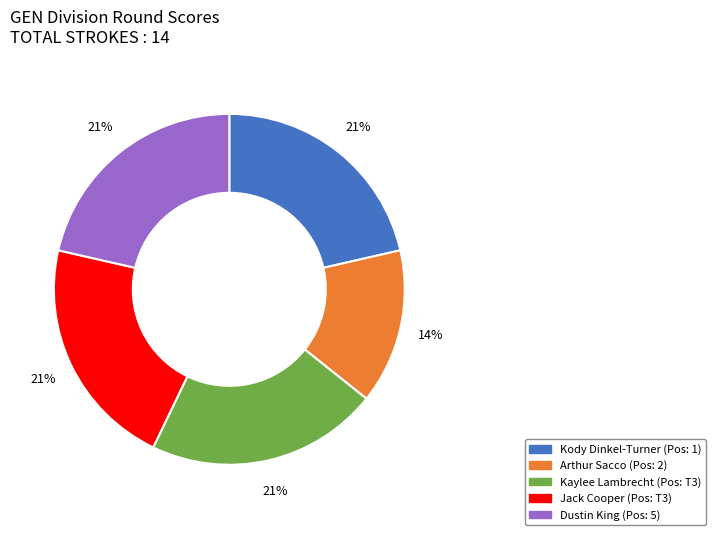

To the nearest percent, what percentage of the pie is Kody Dinkel-Turner?

21%